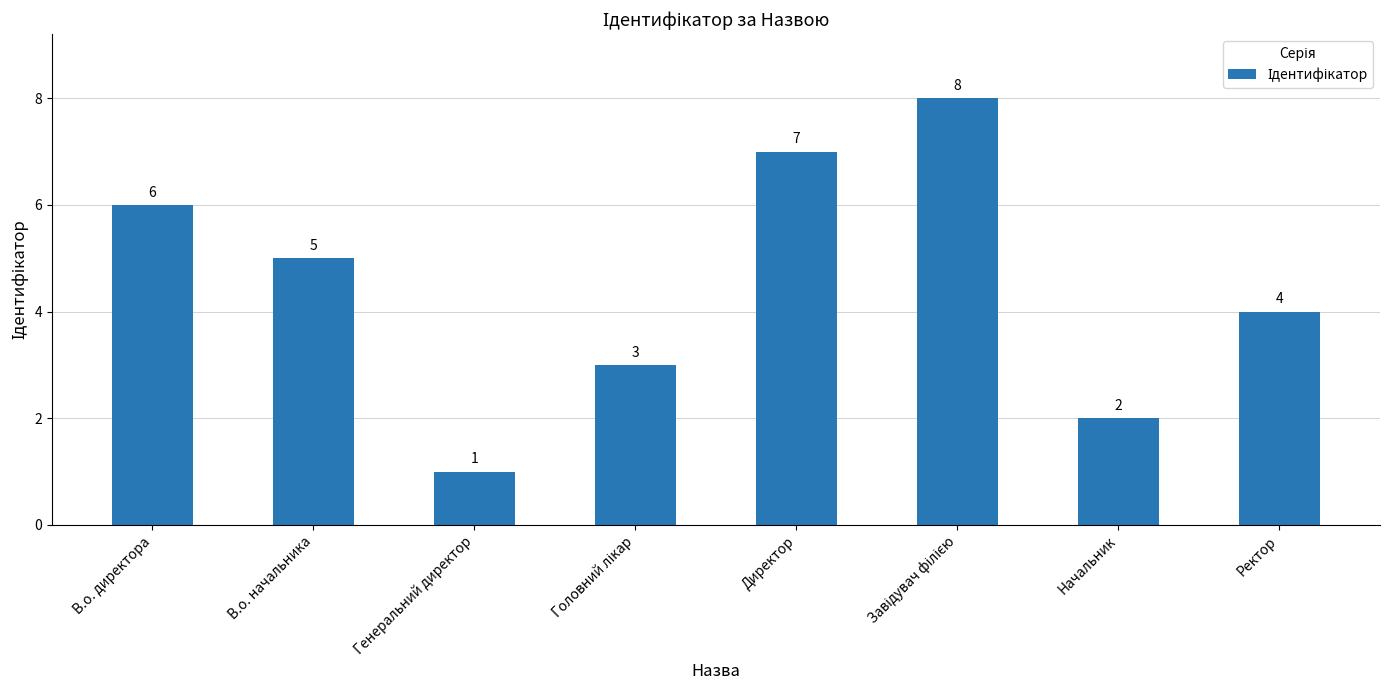

What is the change in value from В.о. директора to Генеральний директор?

-5